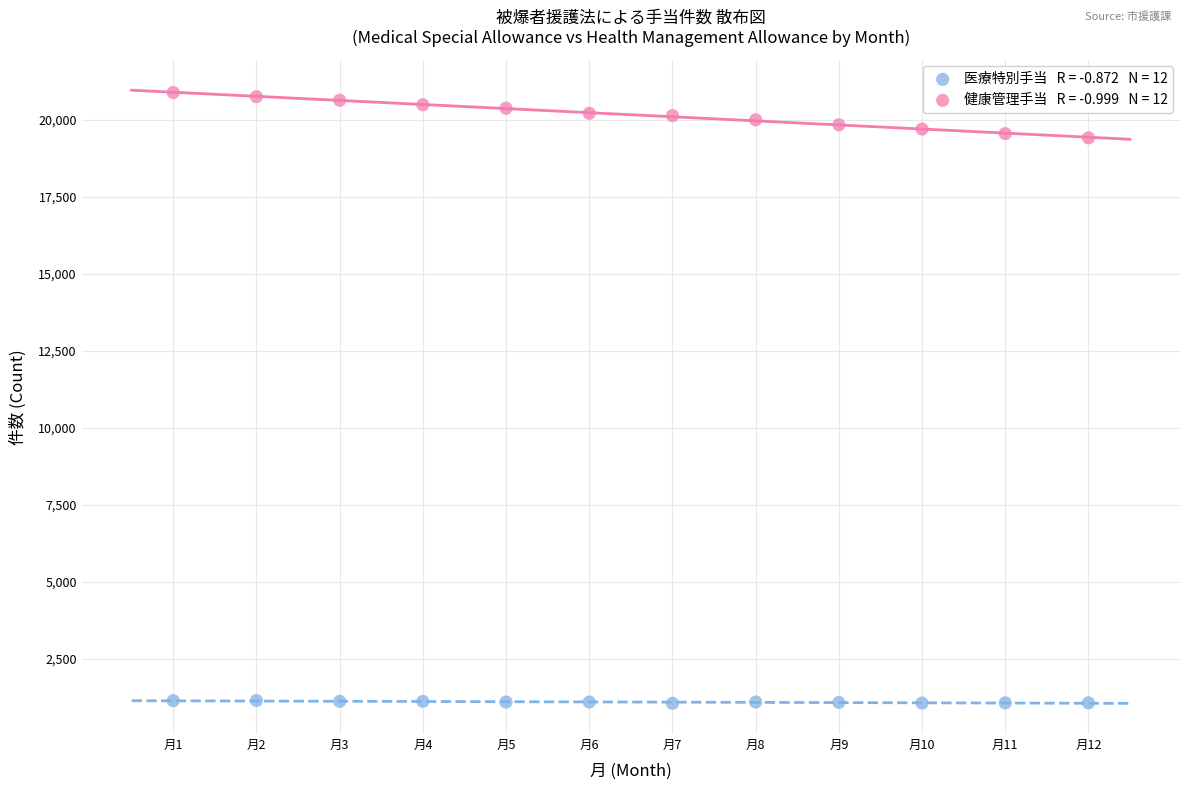

Across all data points, what is the range of Y values (max minus min)?

19820